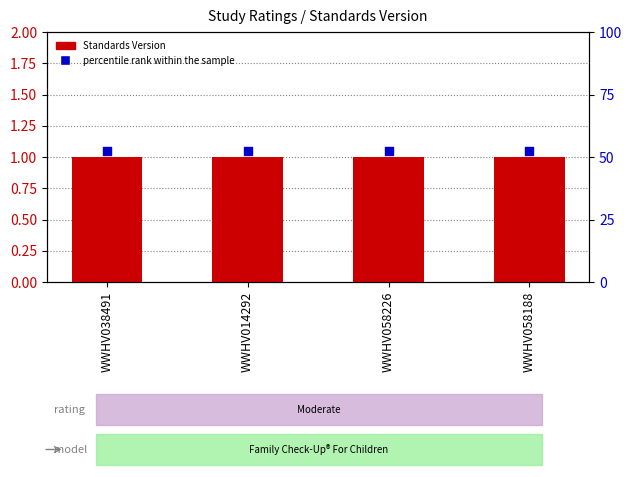

What are all the series names shown in the legend?

Standards Version, percentile rank within the sample